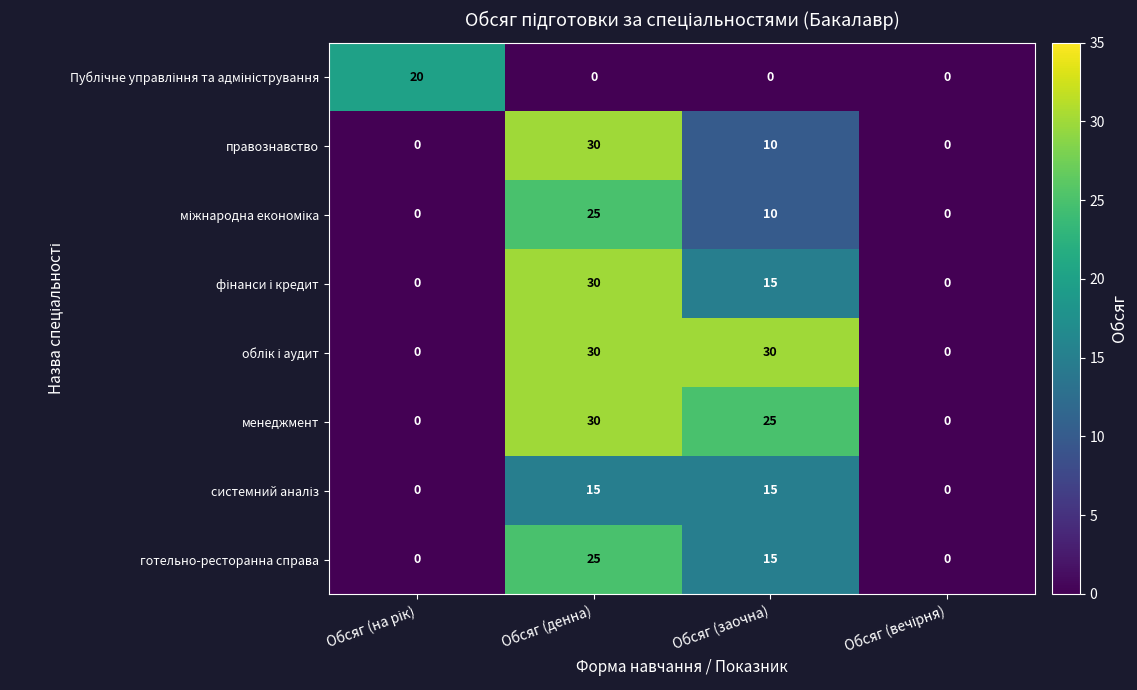

True or false: менеджмент has a value of 18 at Обсяг (денна).

False